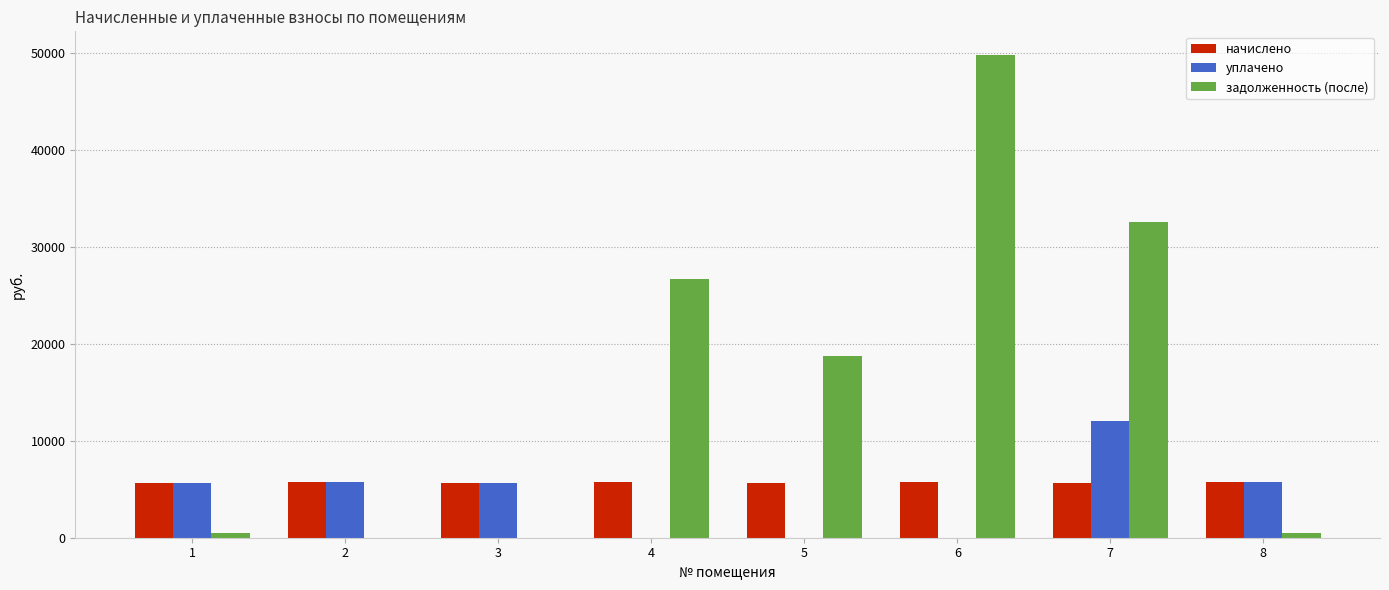

What is the highest value of the уплачено series?

12000.0